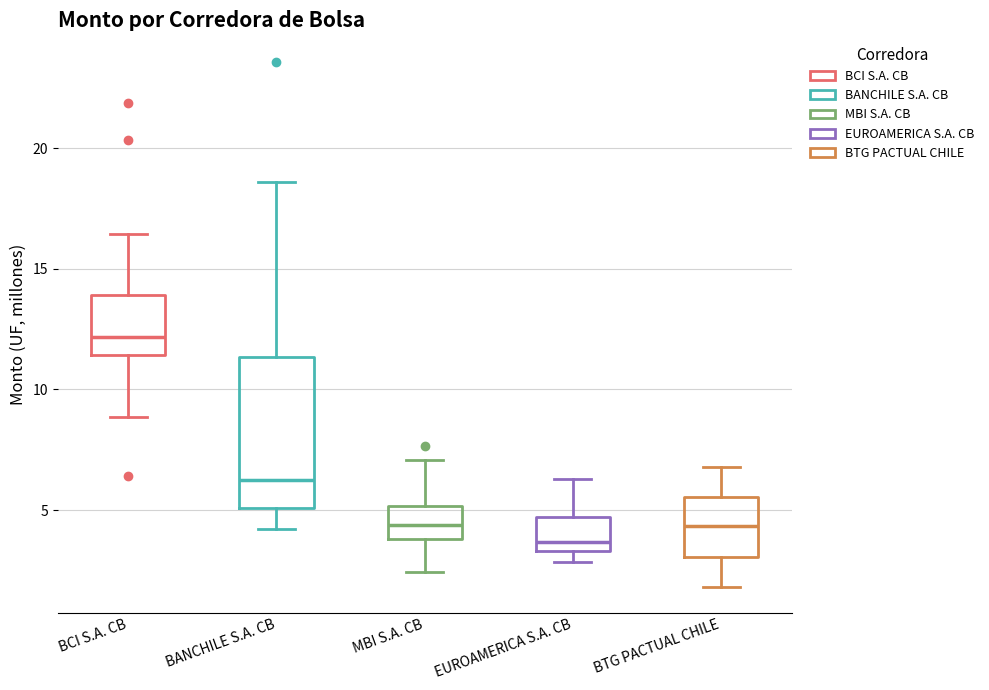

Reading left to right, read every box against the y-axis: the position of its median line, the range the box covers, and the ends of its whiskers. The values are not printed on the chart, so give them approximately, as read against the axis.

BCI S.A. CB: median 12.0, box 11.5 to 14.0, whiskers 9.0 to 16.5
BANCHILE S.A. CB: median 6.5, box 5.0 to 11.5, whiskers 4.0 to 18.5
MBI S.A. CB: median 4.5, box 4.0 to 5.0, whiskers 2.5 to 7.0
EUROAMERICA S.A. CB: median 3.5 (just above the box's lower edge), box 3.5 to 4.5, whiskers 3.0 to 6.5
BTG PACTUAL CHILE: median 4.5, box 3.0 to 5.5, whiskers 2.0 to 7.0